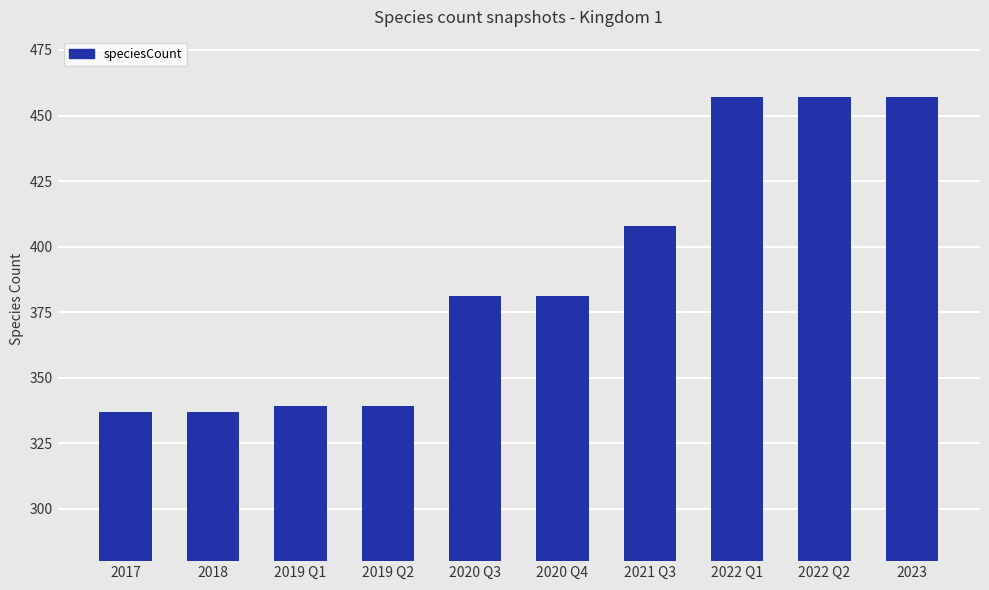

How many series are shown in this chart?

1